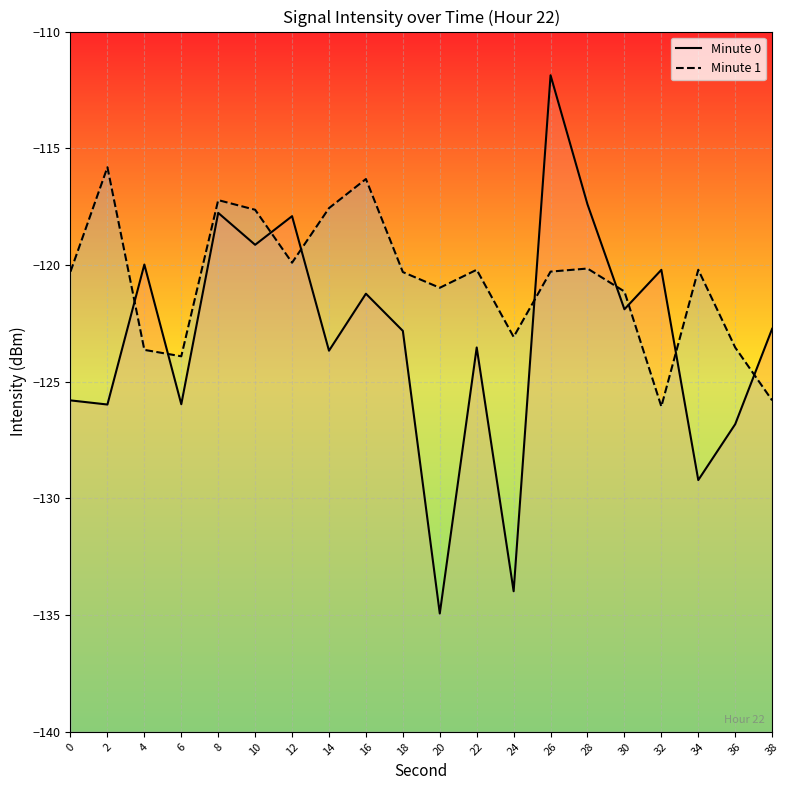

How many values in the Minute 0 series are below -122?

11